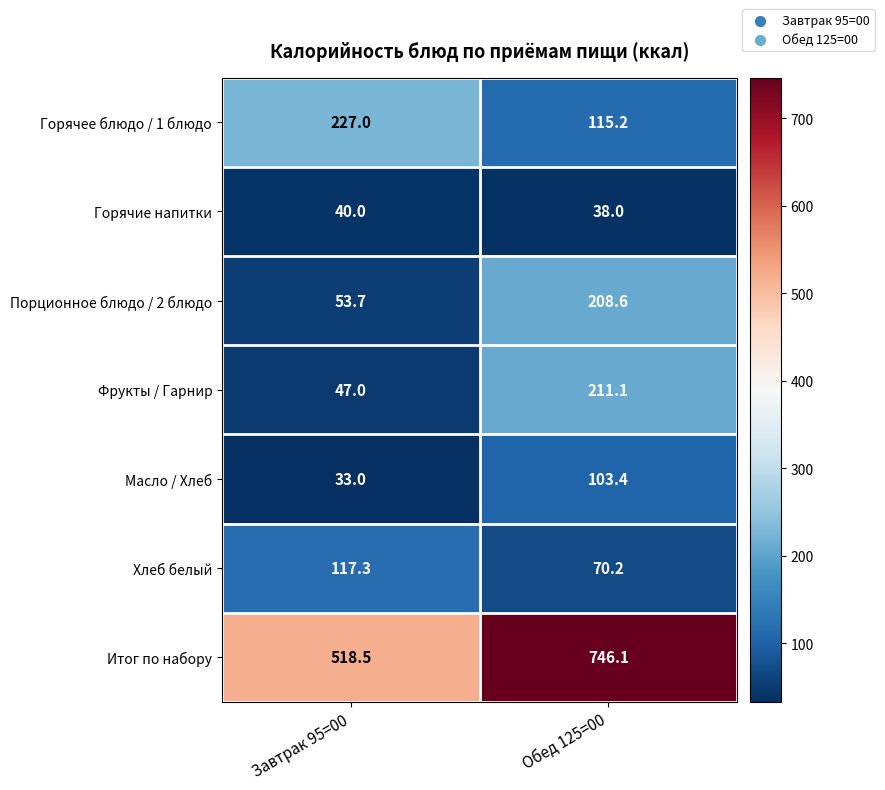

Reading left to right, list all the values displayed in this chart.

Горячее блюдо / 1 блюдо: Завтрак 95=00=227.0	Обед 125=00=115.2
Горячие напитки: Завтрак 95=00=40.0	Обед 125=00=38.0
Порционное блюдо / 2 блюдо: Завтрак 95=00=53.7	Обед 125=00=208.6
Фрукты / Гарнир: Завтрак 95=00=47.0	Обед 125=00=211.1
Масло / Хлеб: Завтрак 95=00=33.0	Обед 125=00=103.4
Хлеб белый: Завтрак 95=00=117.3	Обед 125=00=70.2
Итог по набору: Завтрак 95=00=518.5	Обед 125=00=746.1